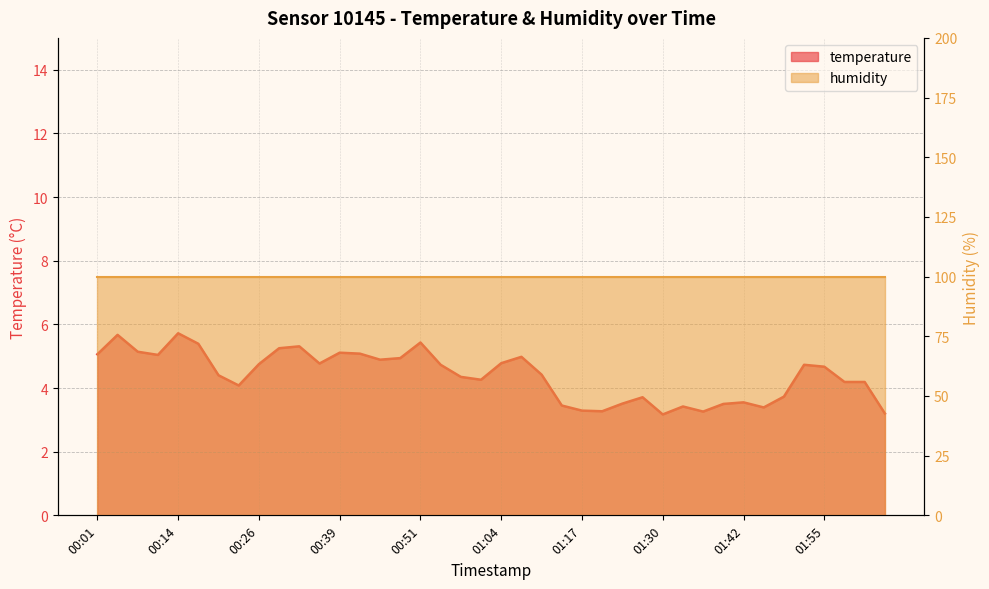

How many points are higher than both their immediate neighbors (excluding endpoints)?

10